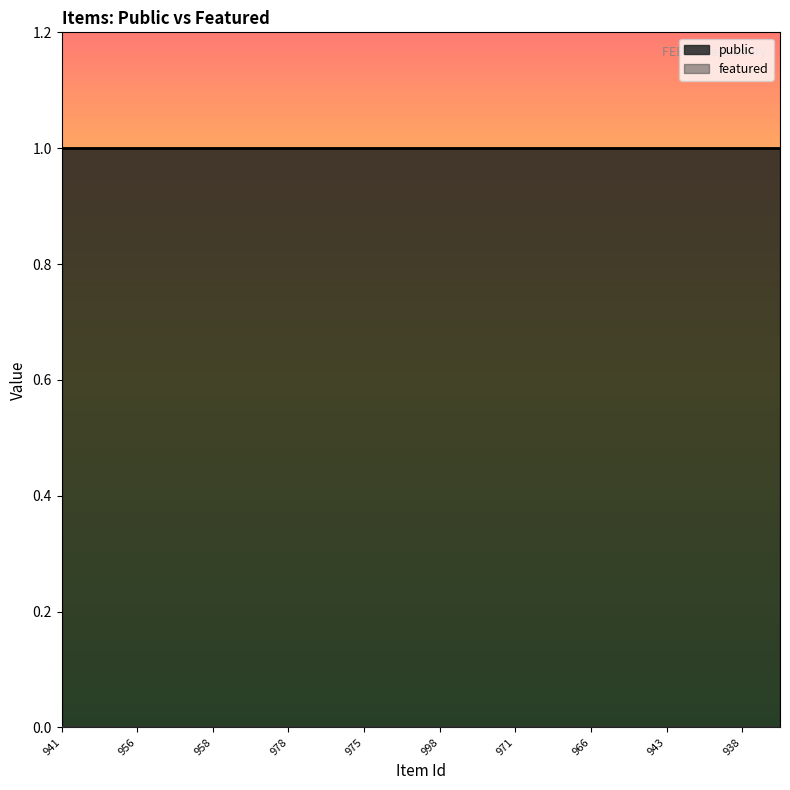

Which series has the largest total across all categories?

public